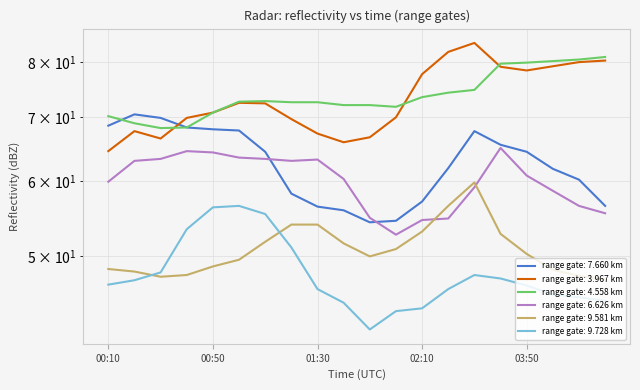

True or false: 9.581 and 3.967 intersect in this chart.

False